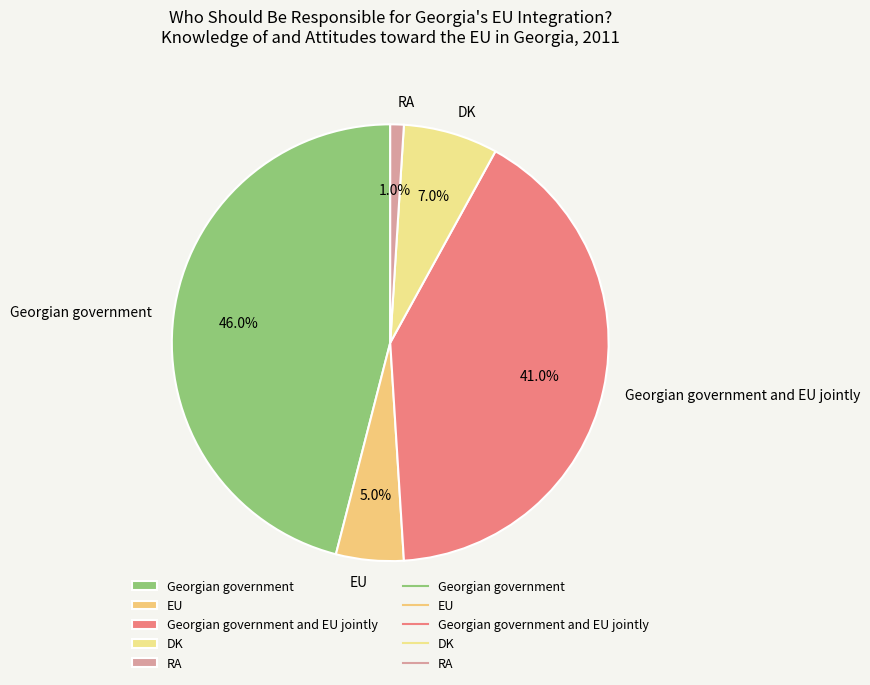

What is the largest slice in the pie chart?

Georgian government